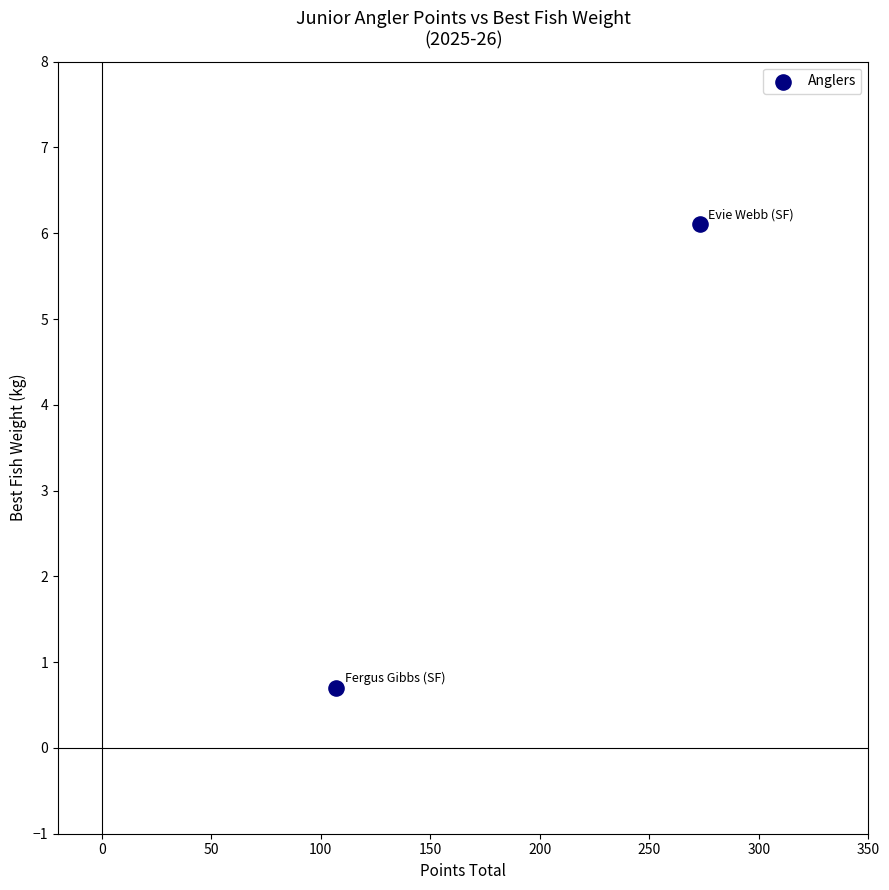

What Y value in the scatter plot is closest to 3?

0.7